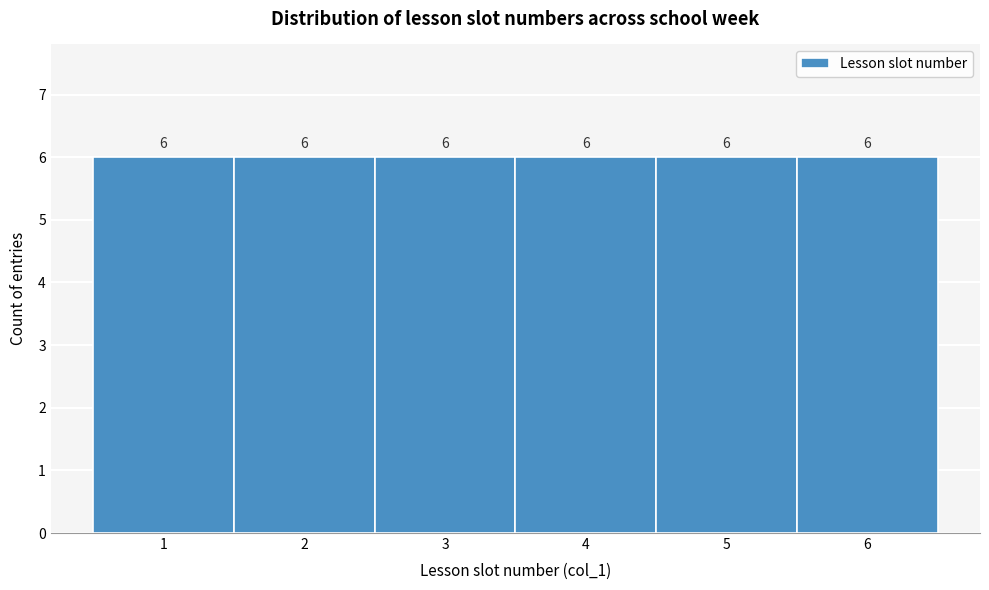

Reading left to right, transcribe this chart: for each bar, give the range it covers on the x-axis and its height.

0.5 to 1.5: 6
1.5 to 2.5: 6
2.5 to 3.5: 6
3.5 to 4.5: 6
4.5 to 5.5: 6
5.5 to 6.5: 6